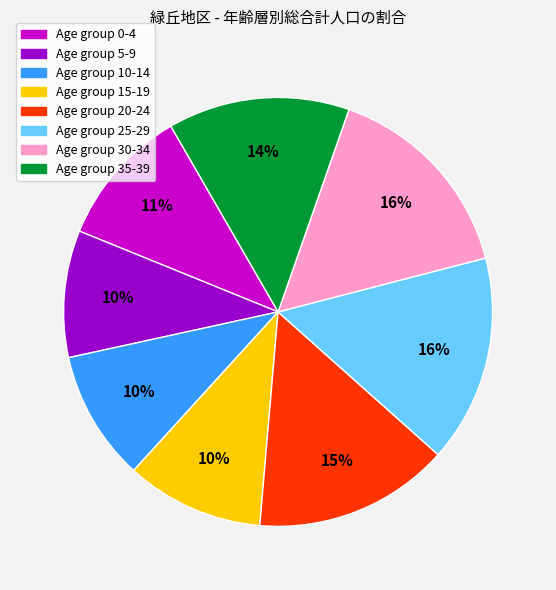

How many slices are in this pie chart?

8